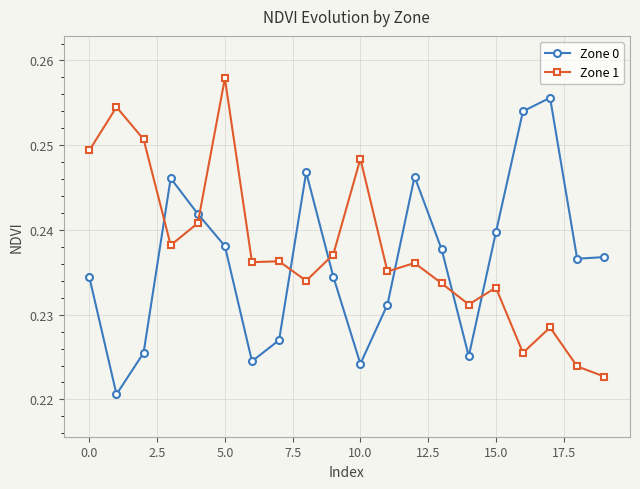

At how many categories does at least one series exceed 0?

20